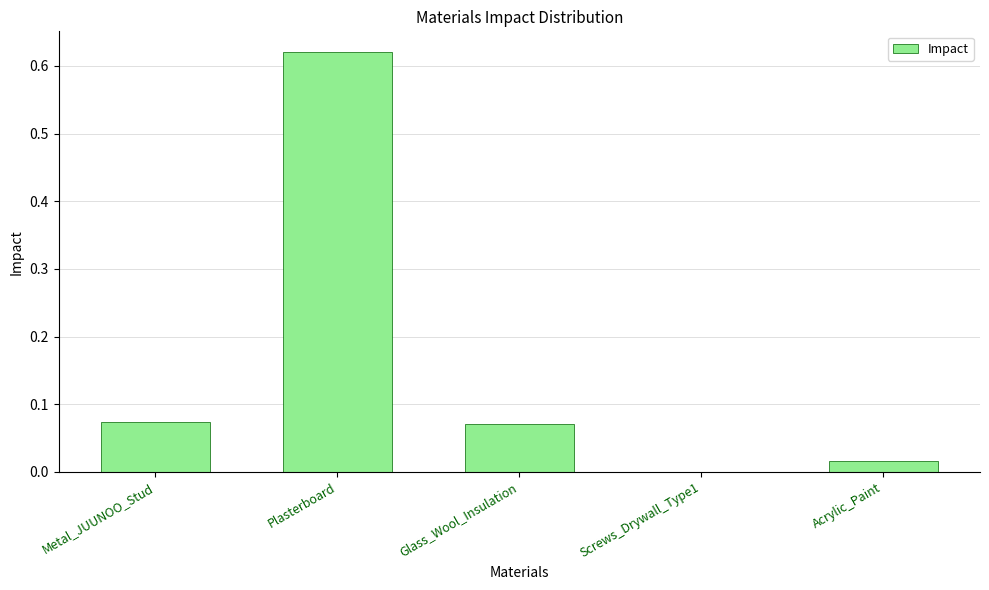

Which has a higher value, Metal_JUUNOO_Stud or Plasterboard?

Plasterboard